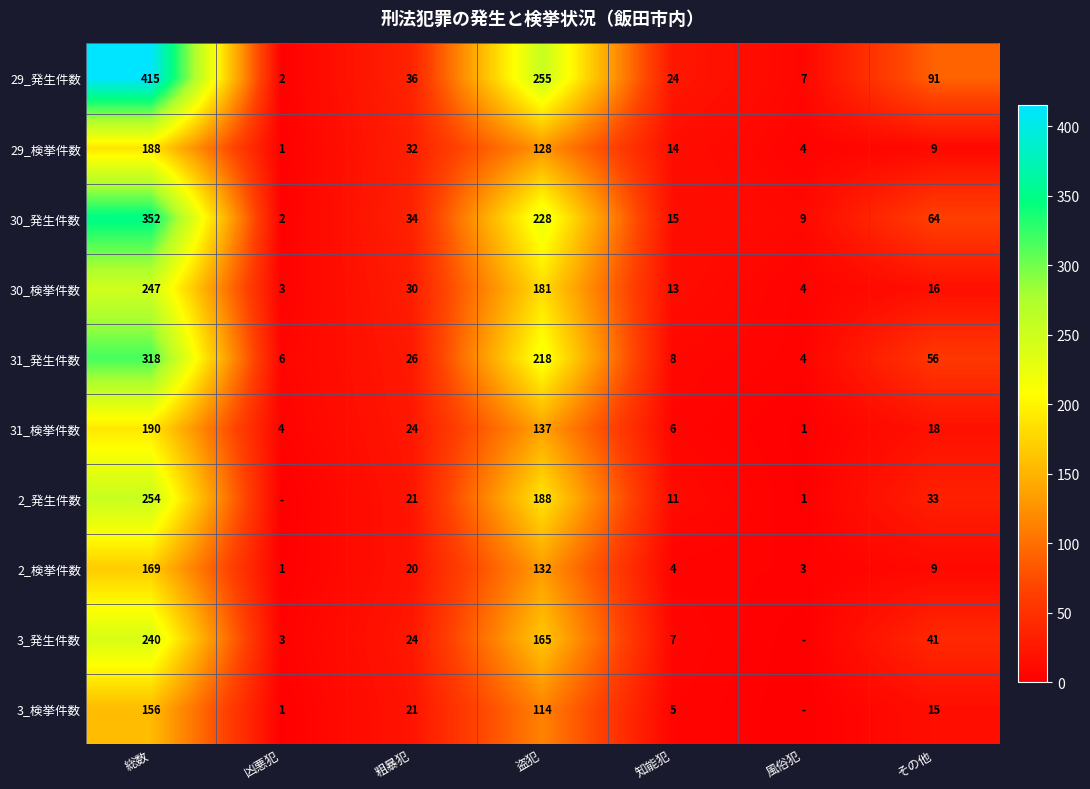

Which series changed the most between 盗犯 and その他?

30_検挙件数